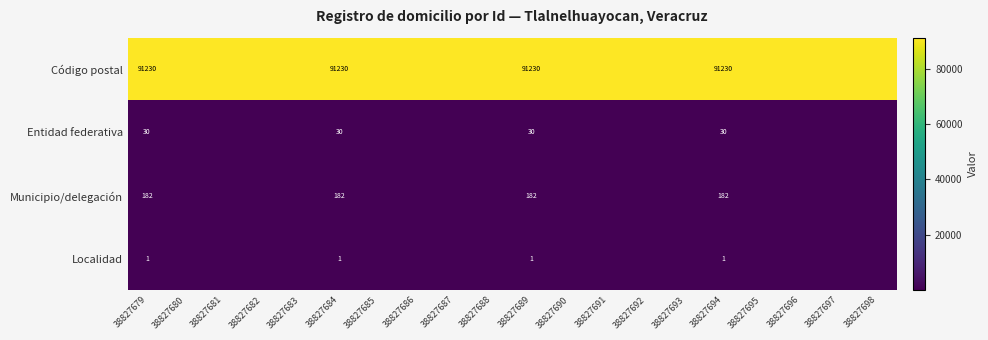

Is it true that Entidad federativa equals 44 at 38827684?

False